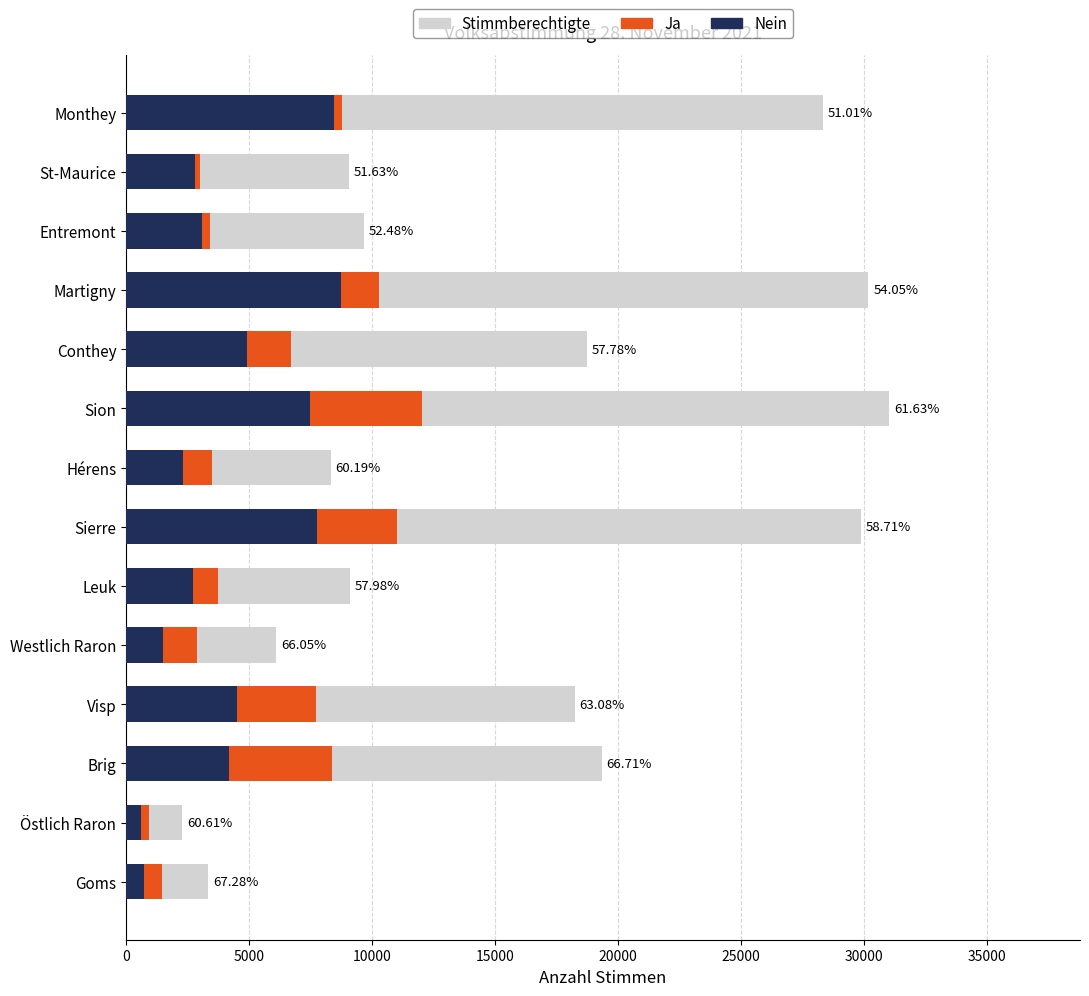

True or false: Ja has a value of 528 at Östlich Raron.

False